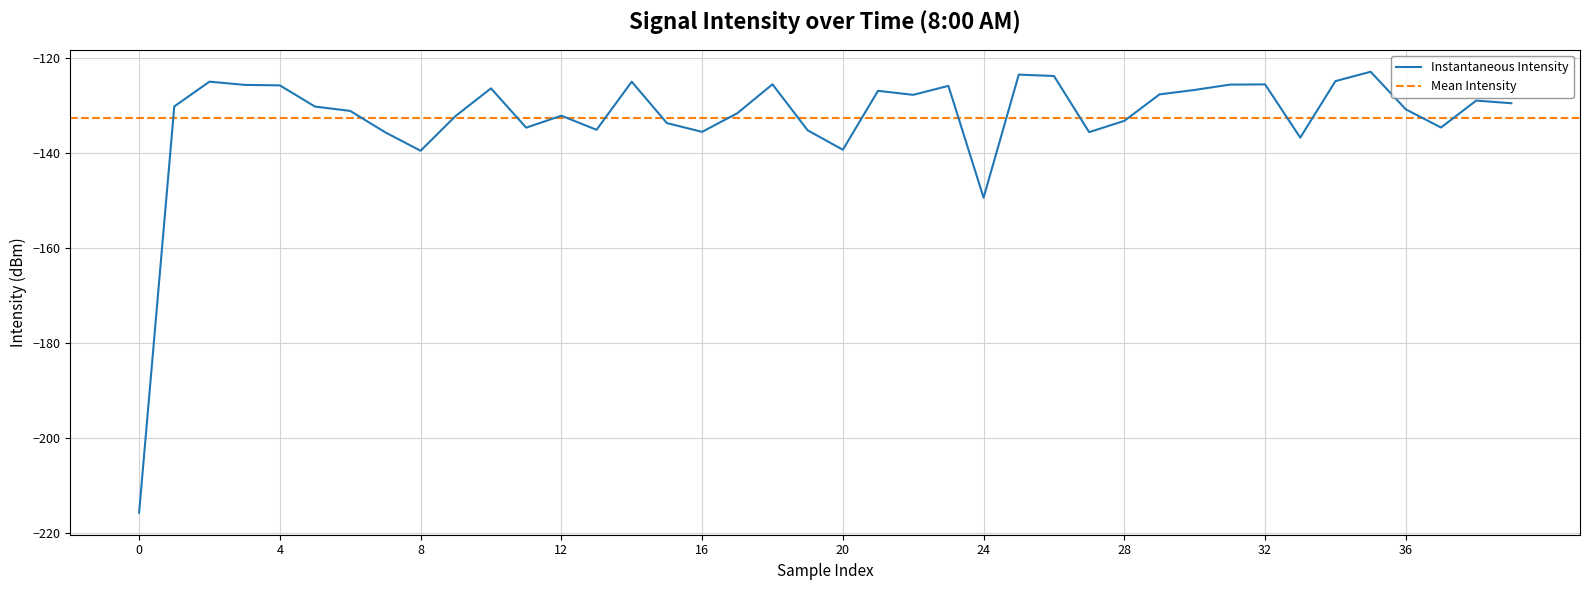

The value at 34 is -50.5. True or false?

False